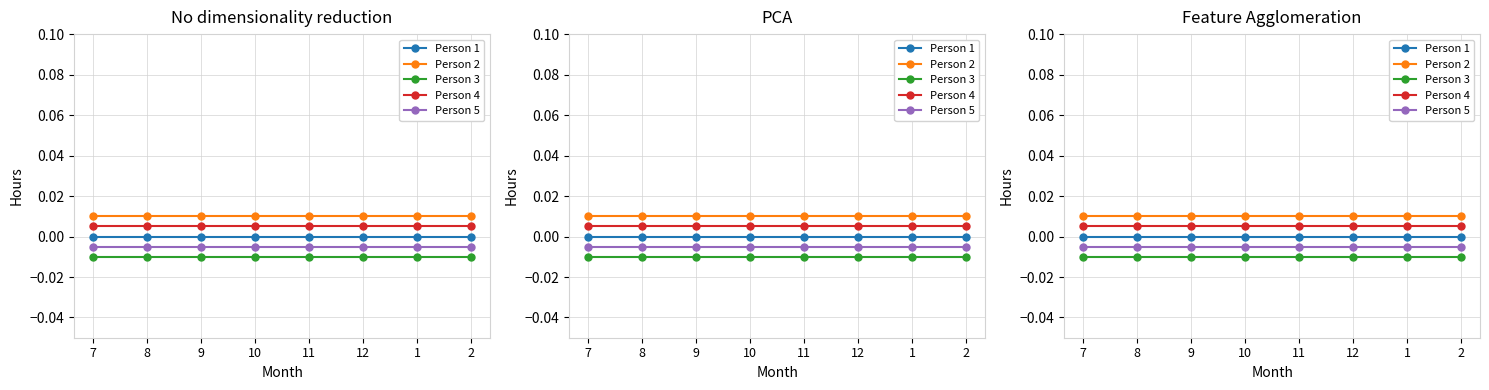

What is the label of the 7th point from the left?

1